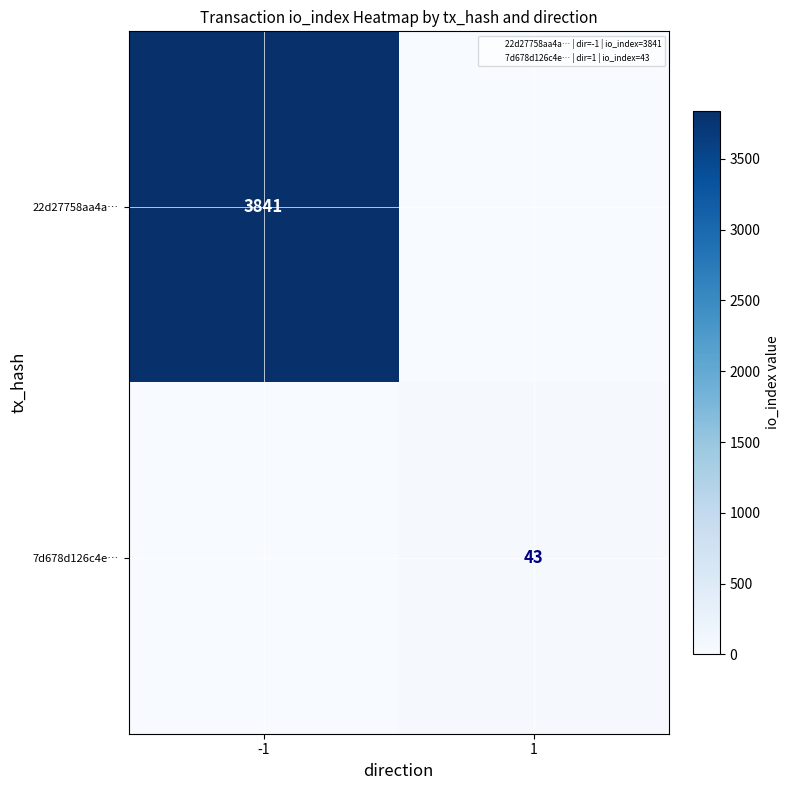

How many categories are shown in the chart?

2